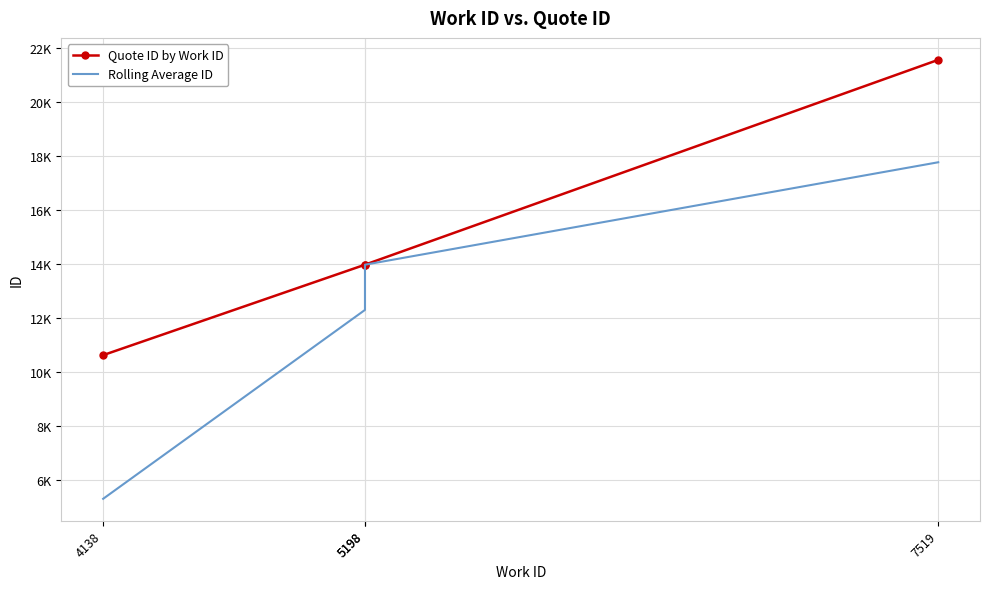

True or false: Rolling Average ID and Quote ID by Work ID cross at least once.

False